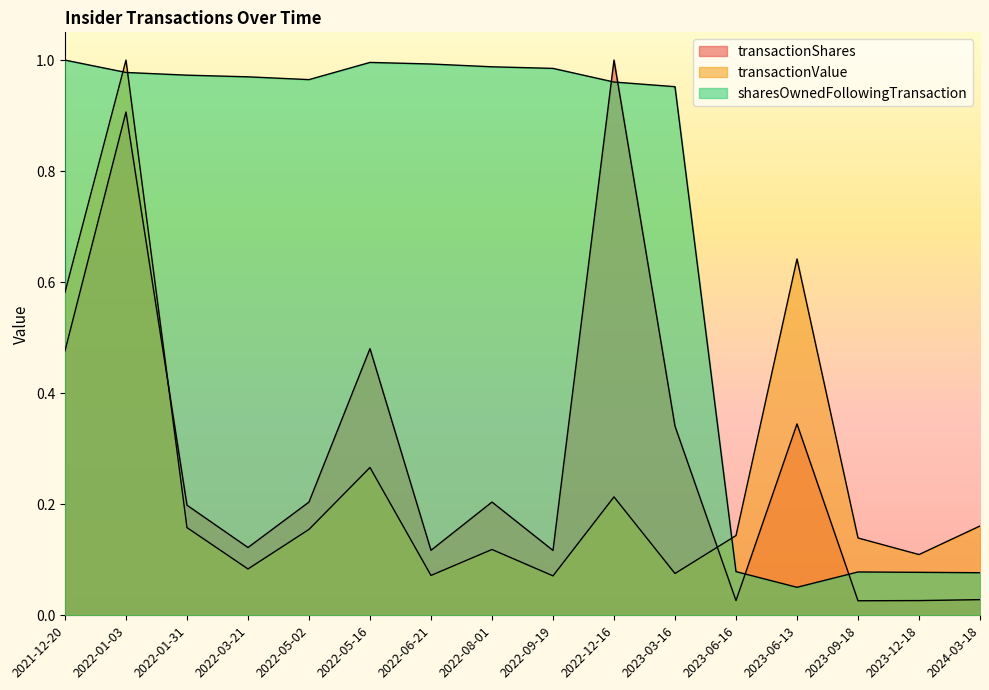

At which category is the sum across all series the highest?

2022-01-03